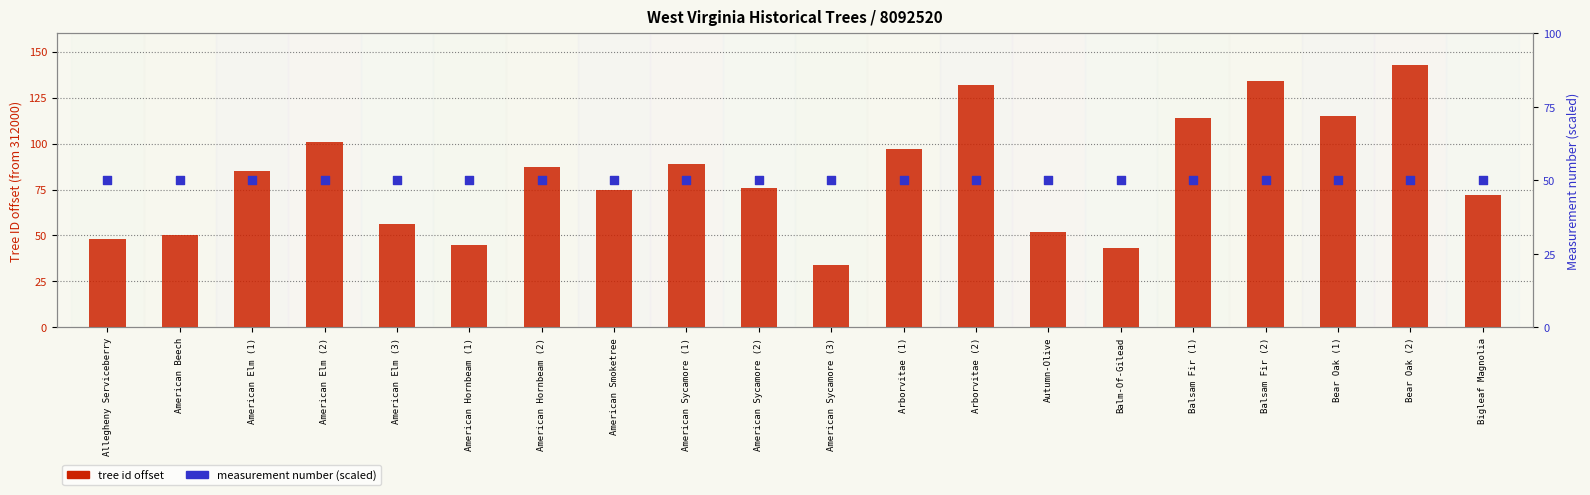

At which category is the sum across all series the highest?

Bear Oak (2)